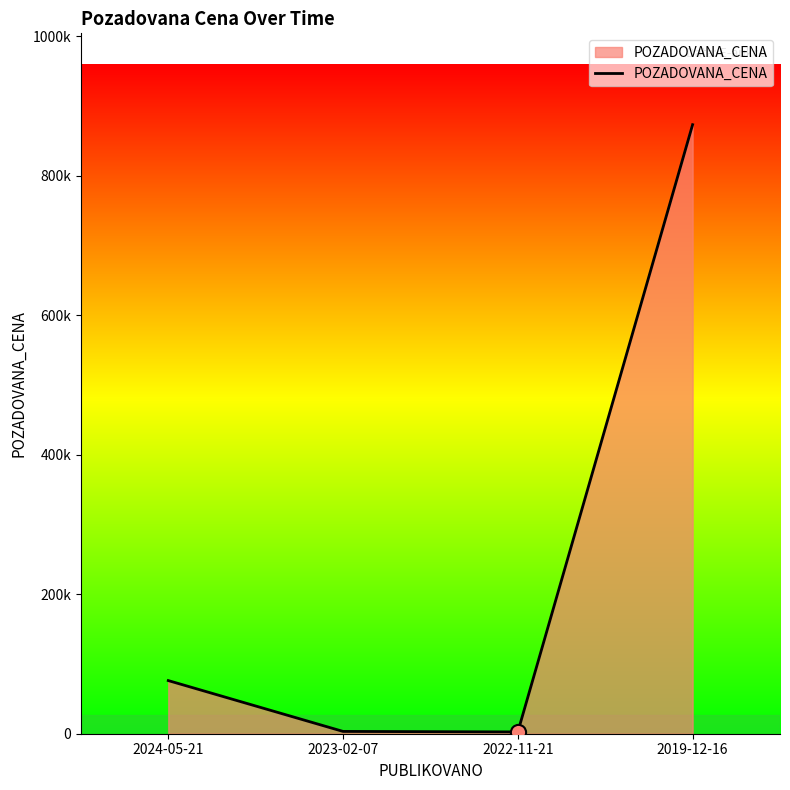

Between 2023-02-07 and 2022-11-21, which is larger?

2023-02-07